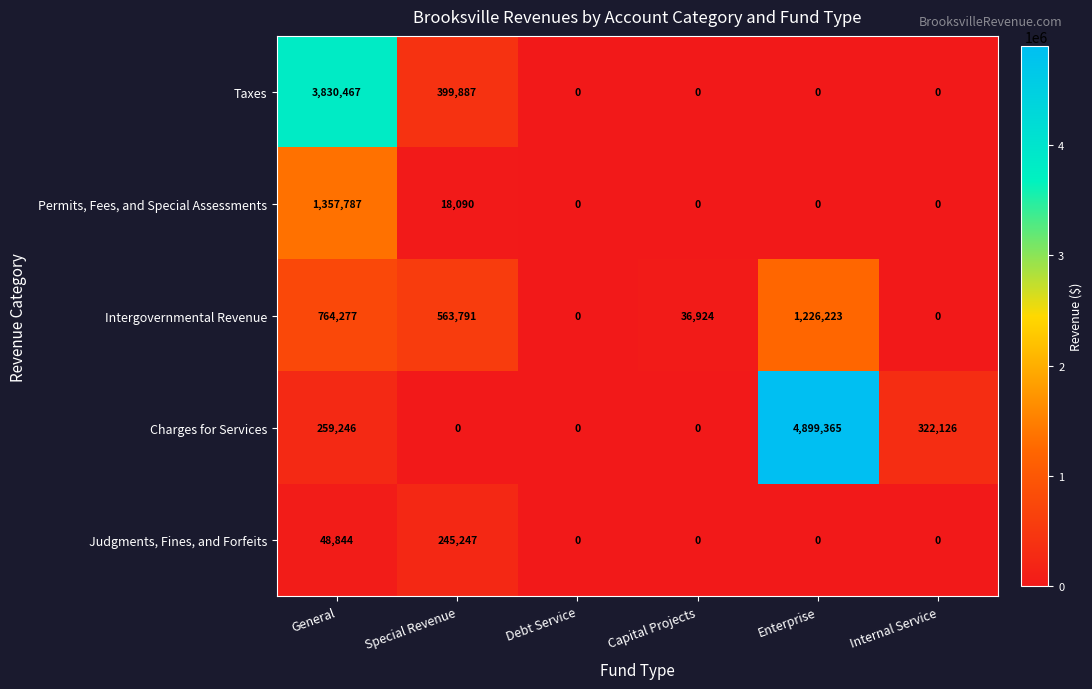

The Intergovernmental Revenue series shows 718141 at Internal Service. True or false?

False